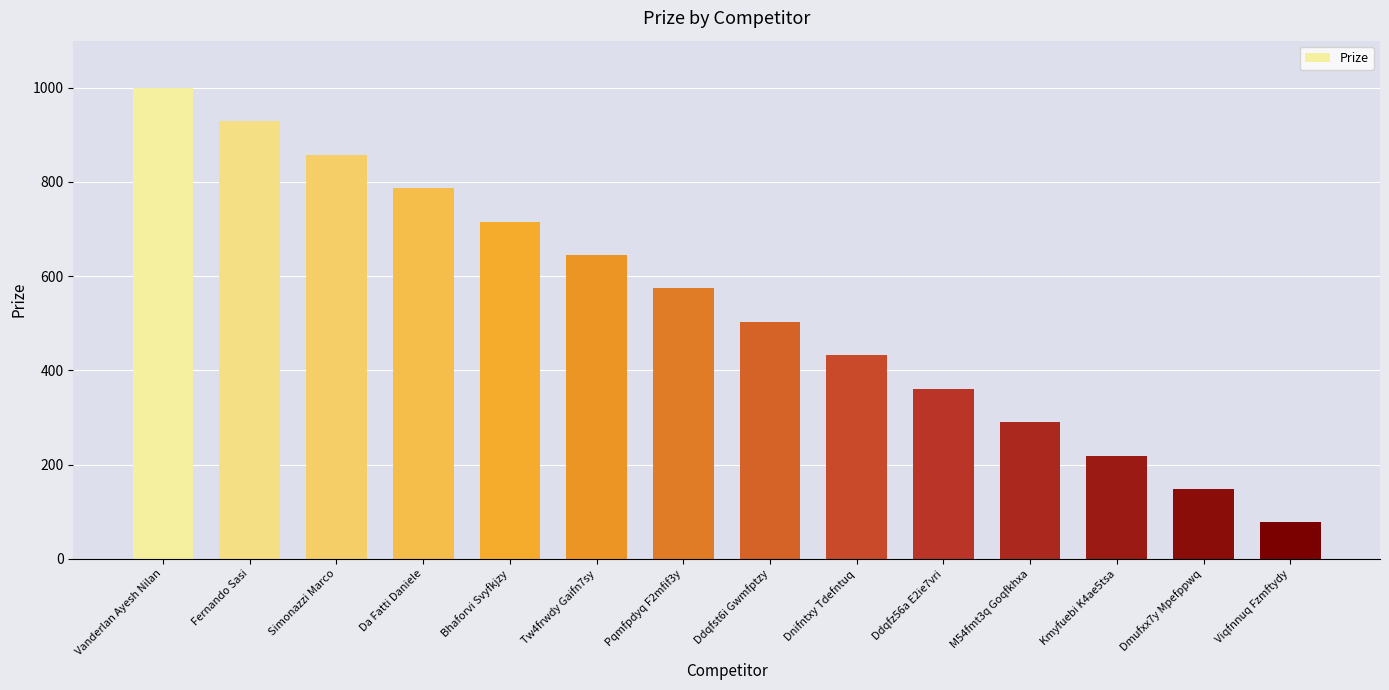

The value at M54fmt3q Goqfkhxa is 290. True or false?

True